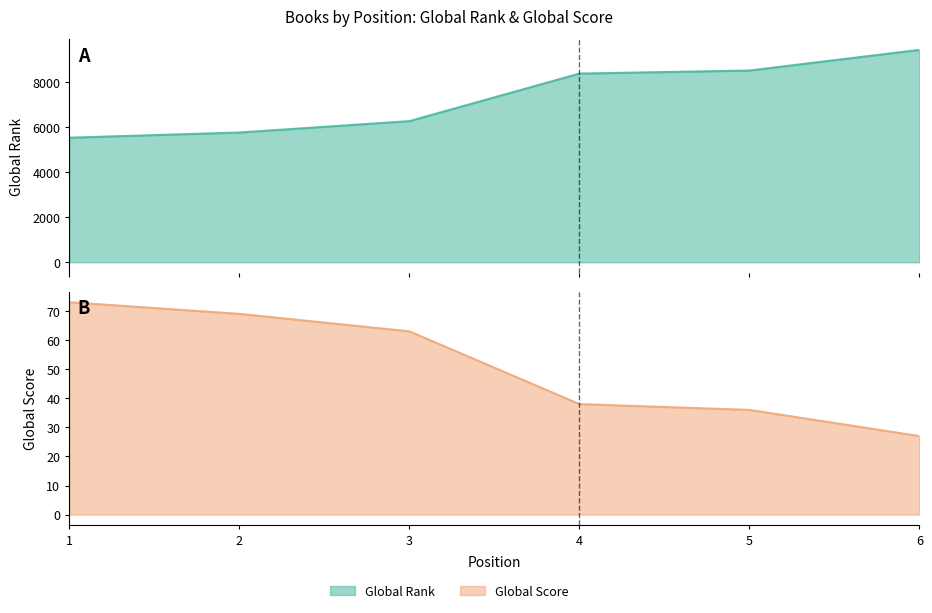

At which label does Global Score first exceed 63?

1